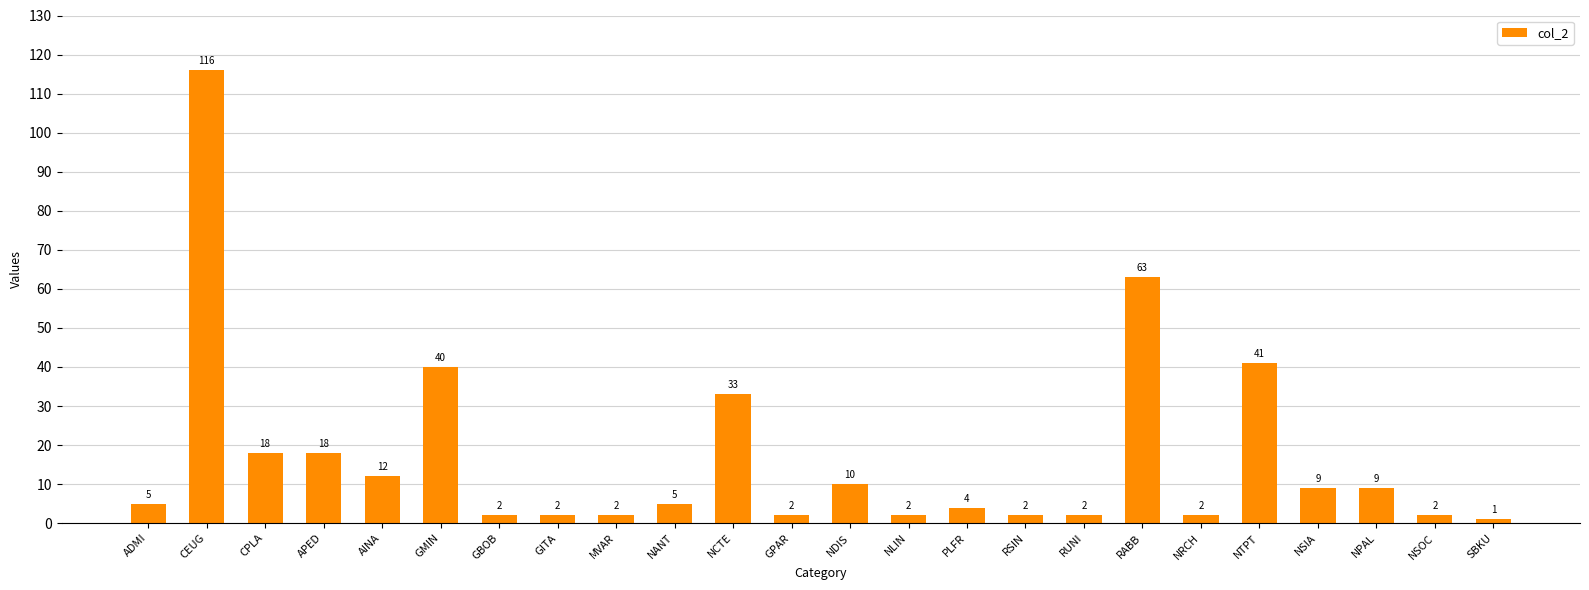

The chart shows a value of 1 at SBKU. True or false?

True